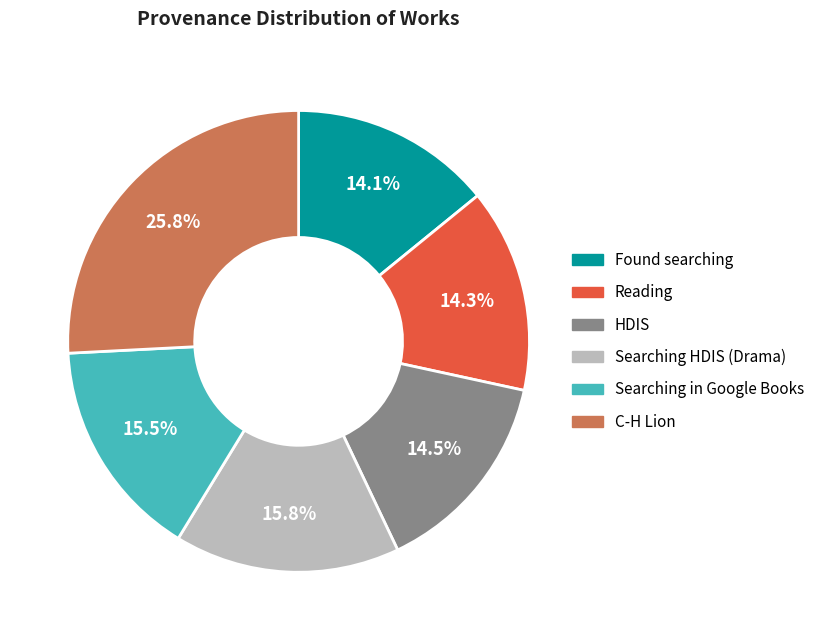

Count the number of slices in the pie.

6